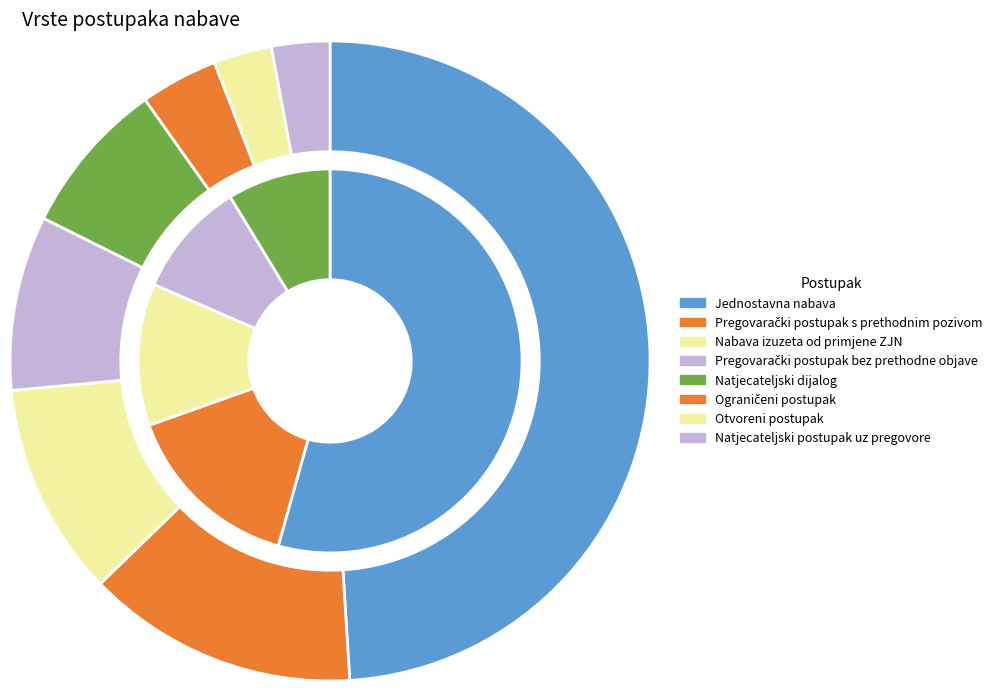

What is the largest slice in the pie chart?

Jednostavna nabava